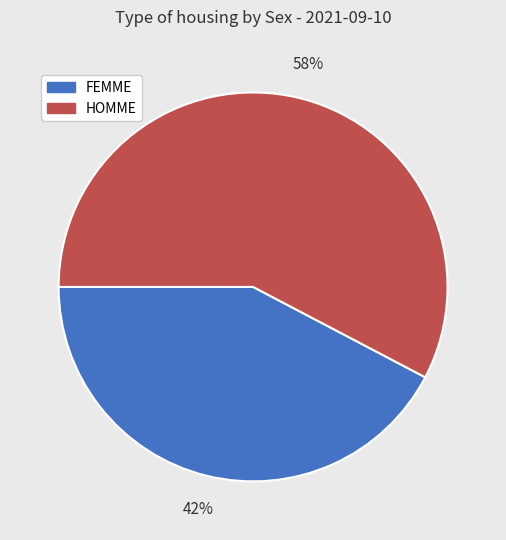

Is there a majority slice in this chart?

Yes